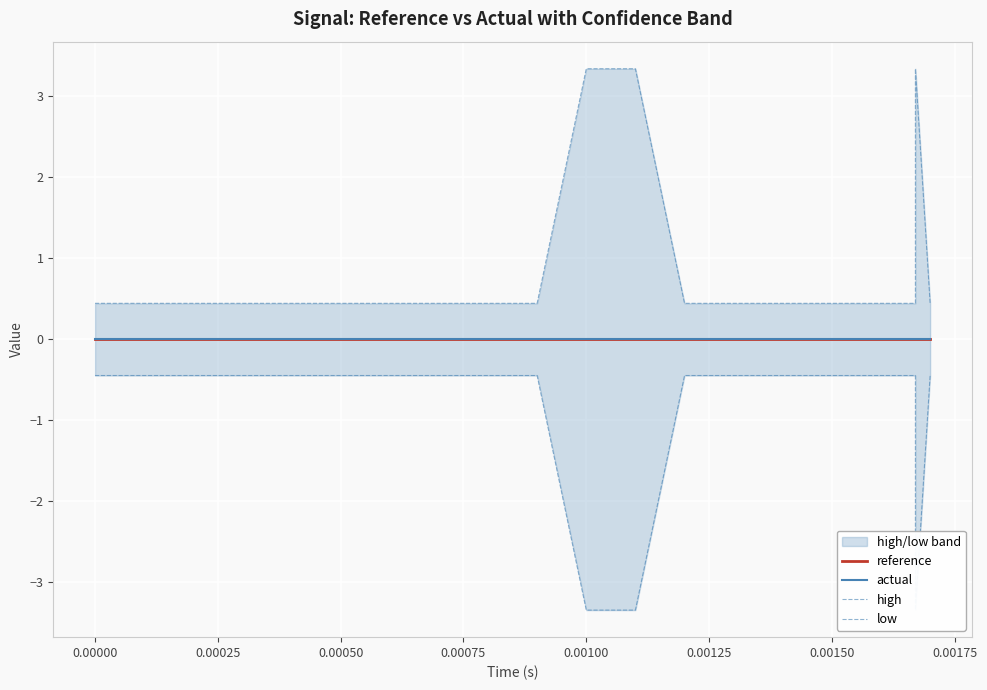

Which series has the largest total across all categories?

high